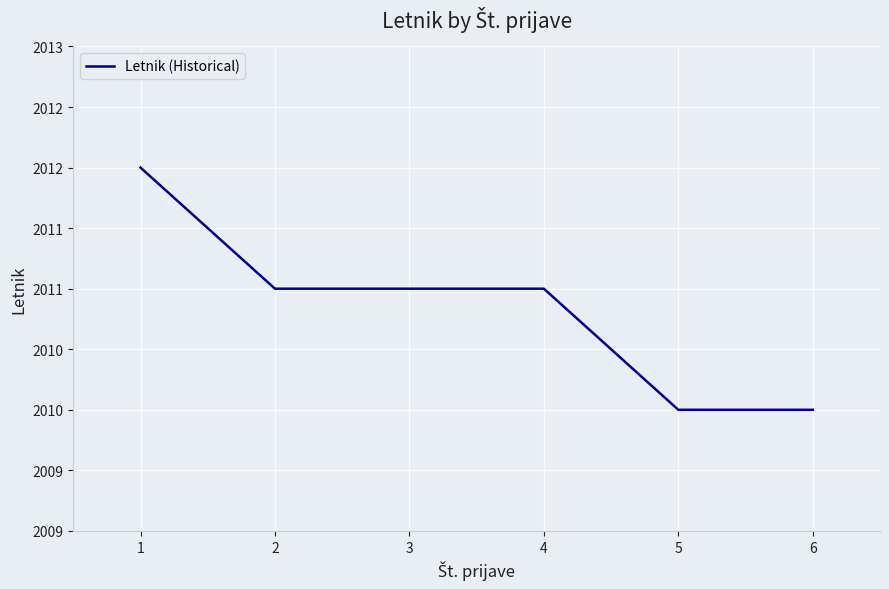

Reading left to right, what are all the values shown in this chart?

1=2012	2=2011	3=2011	4=2011	5=2010	6=2010